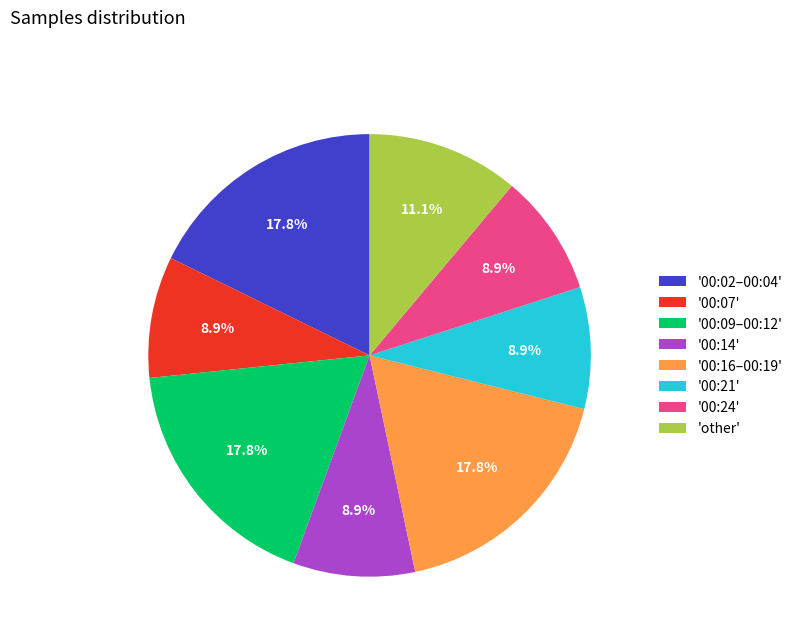

Do '00:07' and '00:16–00:19' together represent more than half of the pie?

No